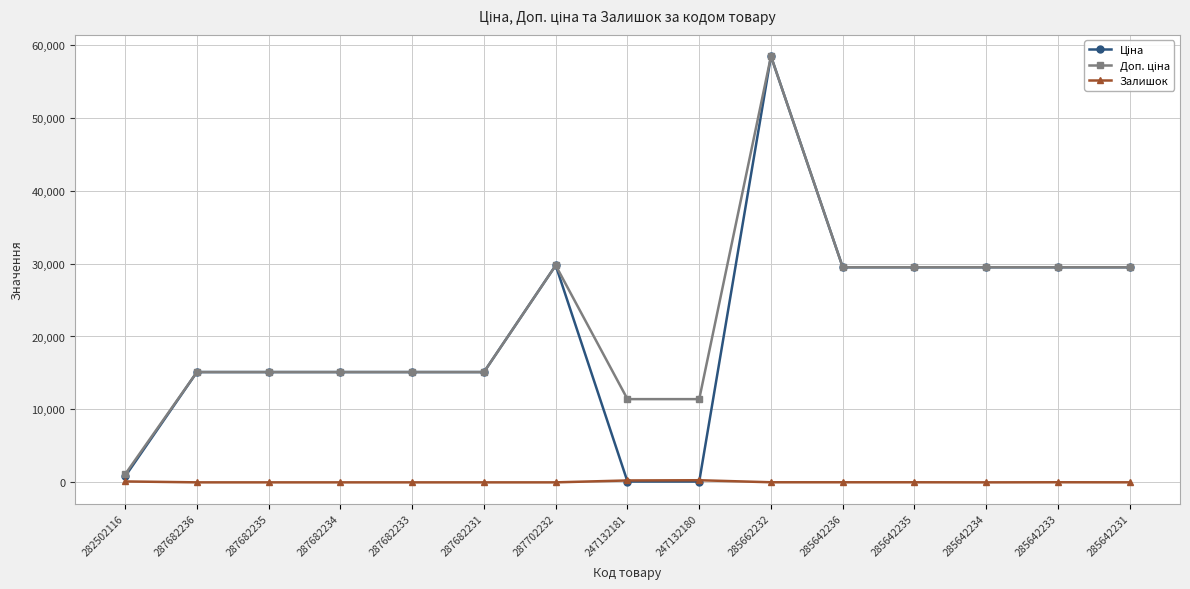

At which category is the sum across all series the highest?

285662232